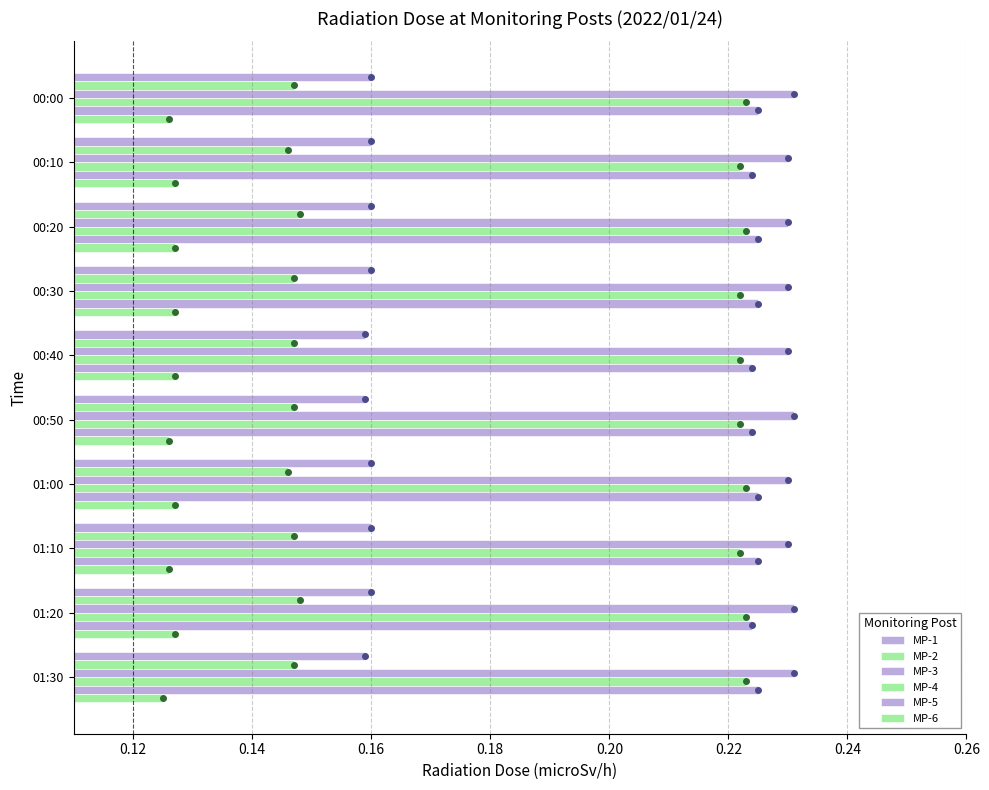

Reading left to right, list all the values displayed in this chart.

MP-1: 0.2	0.2	0.2	0.2	0.2	0.2	0.2	0.2	0.2	0.2
MP-2: 0.1	0.1	0.1	0.1	0.1	0.1	0.1	0.1	0.1	0.1
MP-3: 0.2	0.2	0.2	0.2	0.2	0.2	0.2	0.2	0.2	0.2
MP-4: 0.2	0.2	0.2	0.2	0.2	0.2	0.2	0.2	0.2	0.2
MP-5: 0.2	0.2	0.2	0.2	0.2	0.2	0.2	0.2	0.2	0.2
MP-6: 0.1	0.1	0.1	0.1	0.1	0.1	0.1	0.1	0.1	0.1